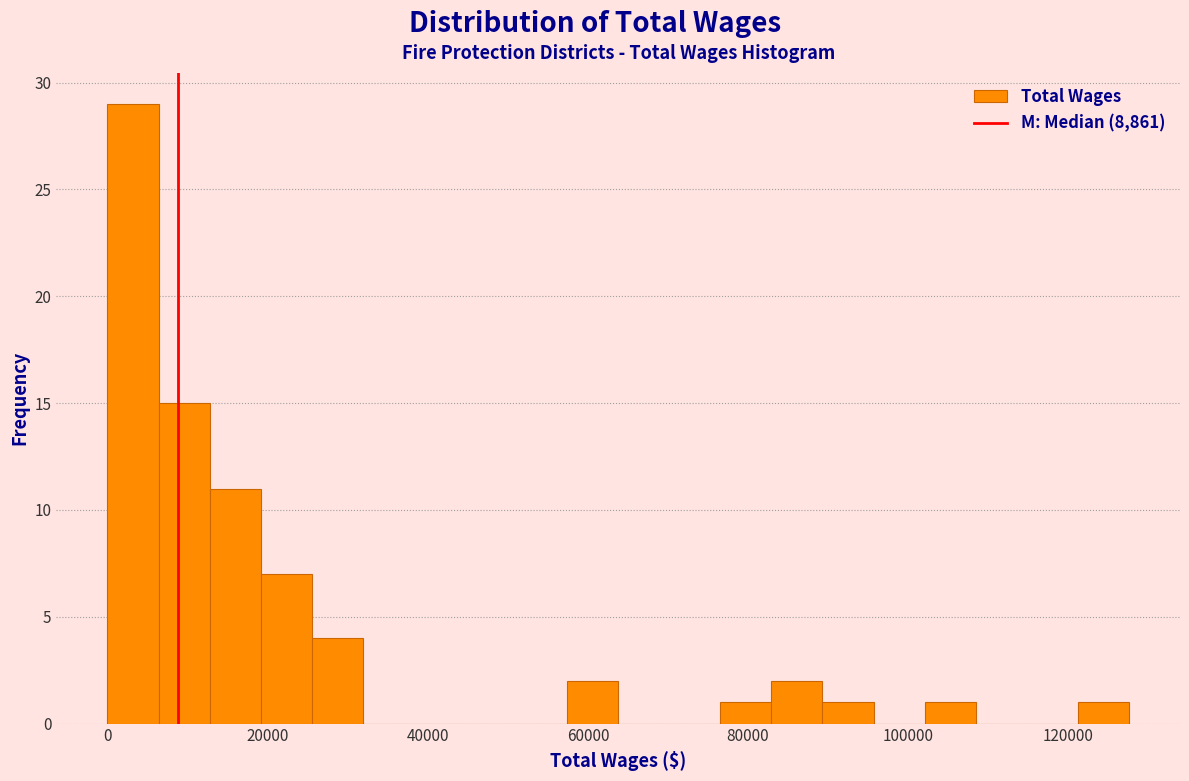

Around what value on the x-axis is the tallest bar? Give the approximate position of its centre, as read against the axis.

4000